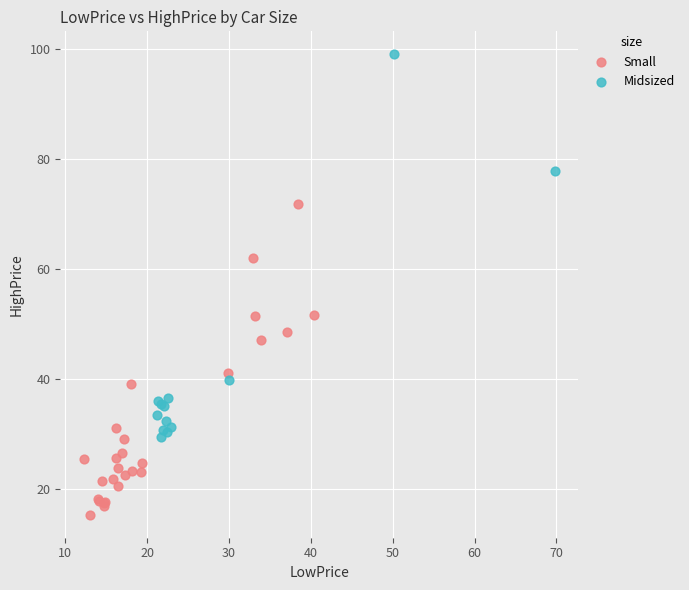

Which series has the widest spread of Y values?

Midsized